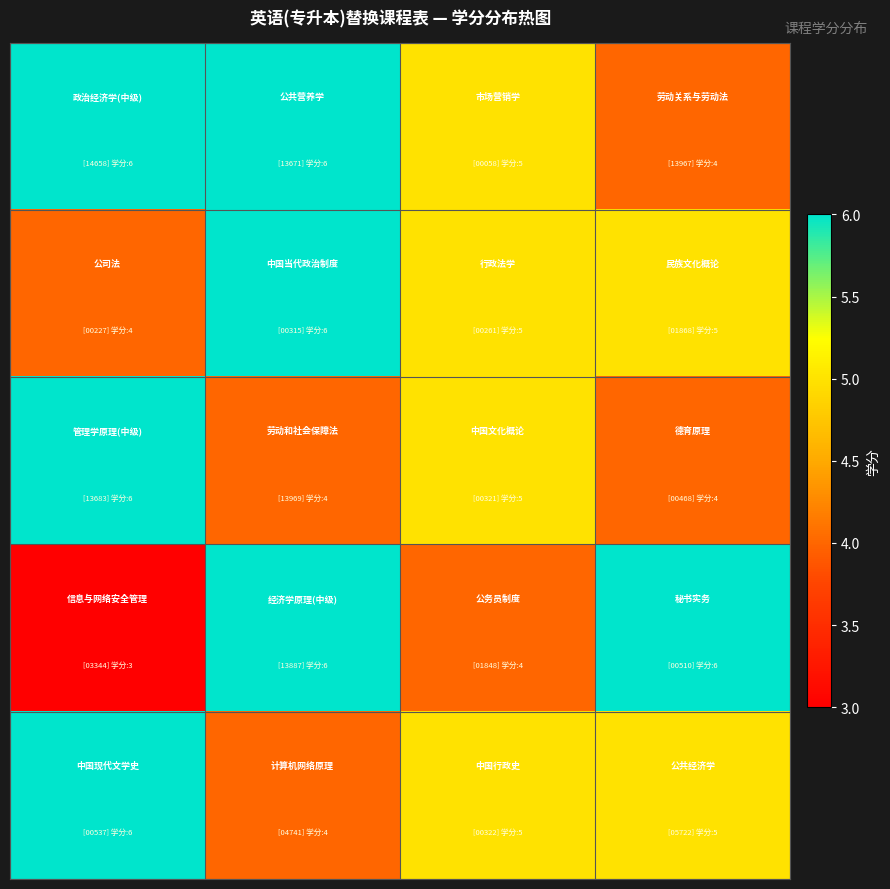

What is the maximum value shown in the chart?

6